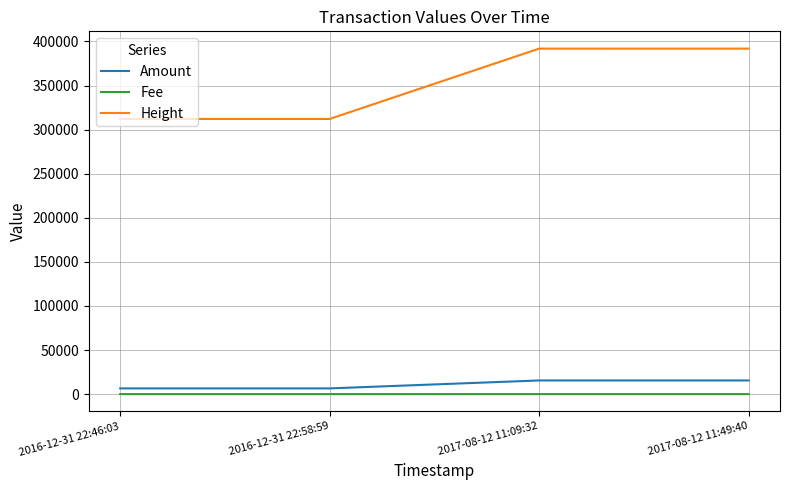

What is the greatest value displayed?

391905